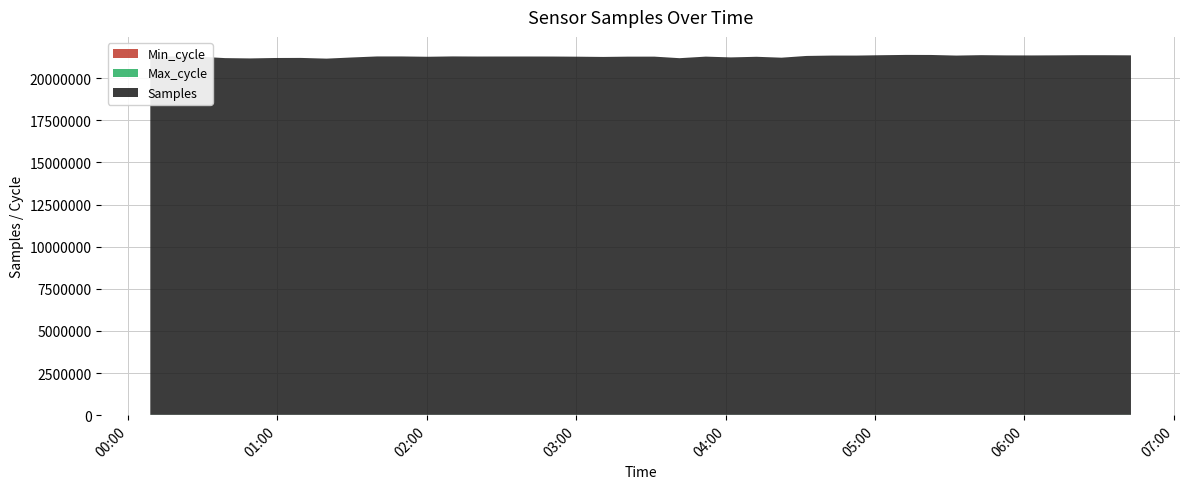

Reading left to right, transcribe all the data shown in this chart.

Samples: 0=21276997	1=21274646	2=21258393	3=21177521	4=21158714	5=21184206	6=21188787	7=21146358	8=21214051	9=21276076	10=21275938	11=21256981	12=21277624	13=21270623	14=21272146	15=21272776	16=21270541	17=21261156	18=21247376	19=21264337	20=21264699	21=21173100	22=21265085	23=21219308	24=21255503	25=21202363	26=21305484	27=21327593	28=21327864	29=21349297	30=21367740	31=21363691	32=21327100	33=21352374	34=21337749	35=21335163	36=21341128	37=21349840	38=21348834	39=21341728
Max_cycle: 0=20361	1=19916	2=19923	3=19916	4=19912	5=20053	6=19965	7=19976	8=19915	9=19936	10=19960	11=19919	12=20266	13=20325	14=19967	15=19930	16=19915	17=19915	18=19967	19=19912	20=19915	21=19915	22=20331	23=20002	24=20344	25=19926	26=20334	27=20006	28=19915	29=19979	30=19915	31=19911	32=20343	33=19915	34=20364	35=20205	36=19915	37=20014	38=19915	39=20452
Min_cycle: 0=27	1=27	2=27	3=27	4=28	5=28	6=28	7=28	8=27	9=27	10=27	11=27	12=27	13=27	14=27	15=27	16=27	17=27	18=27	19=27	20=27	21=27	22=27	23=27	24=27	25=27	26=27	27=27	28=27	29=27	30=27	31=27	32=27	33=27	34=27	35=27	36=27	37=27	38=27	39=27